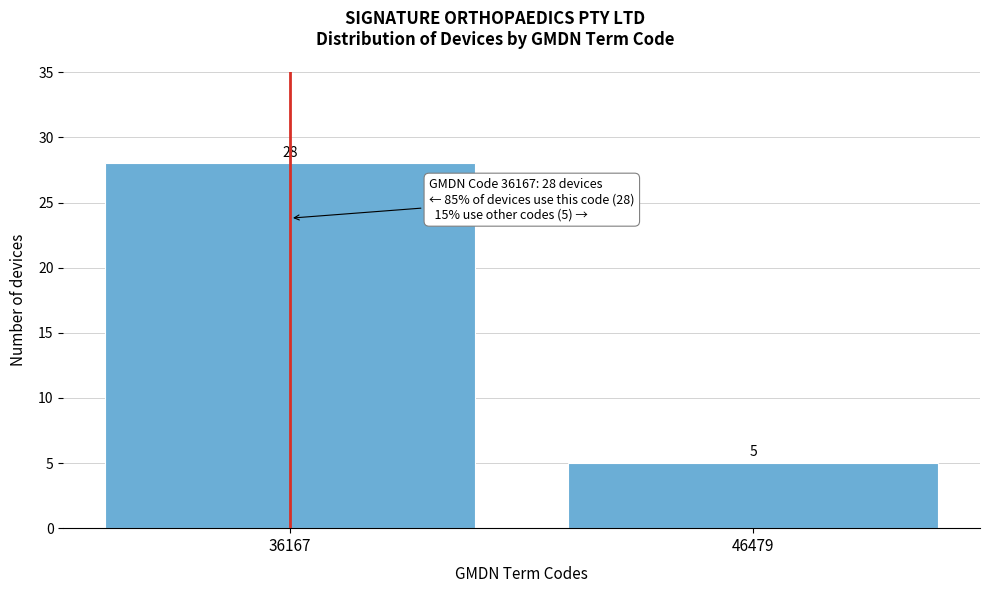

Reading left to right, extract all data points from this chart.

36167=28	46479=5